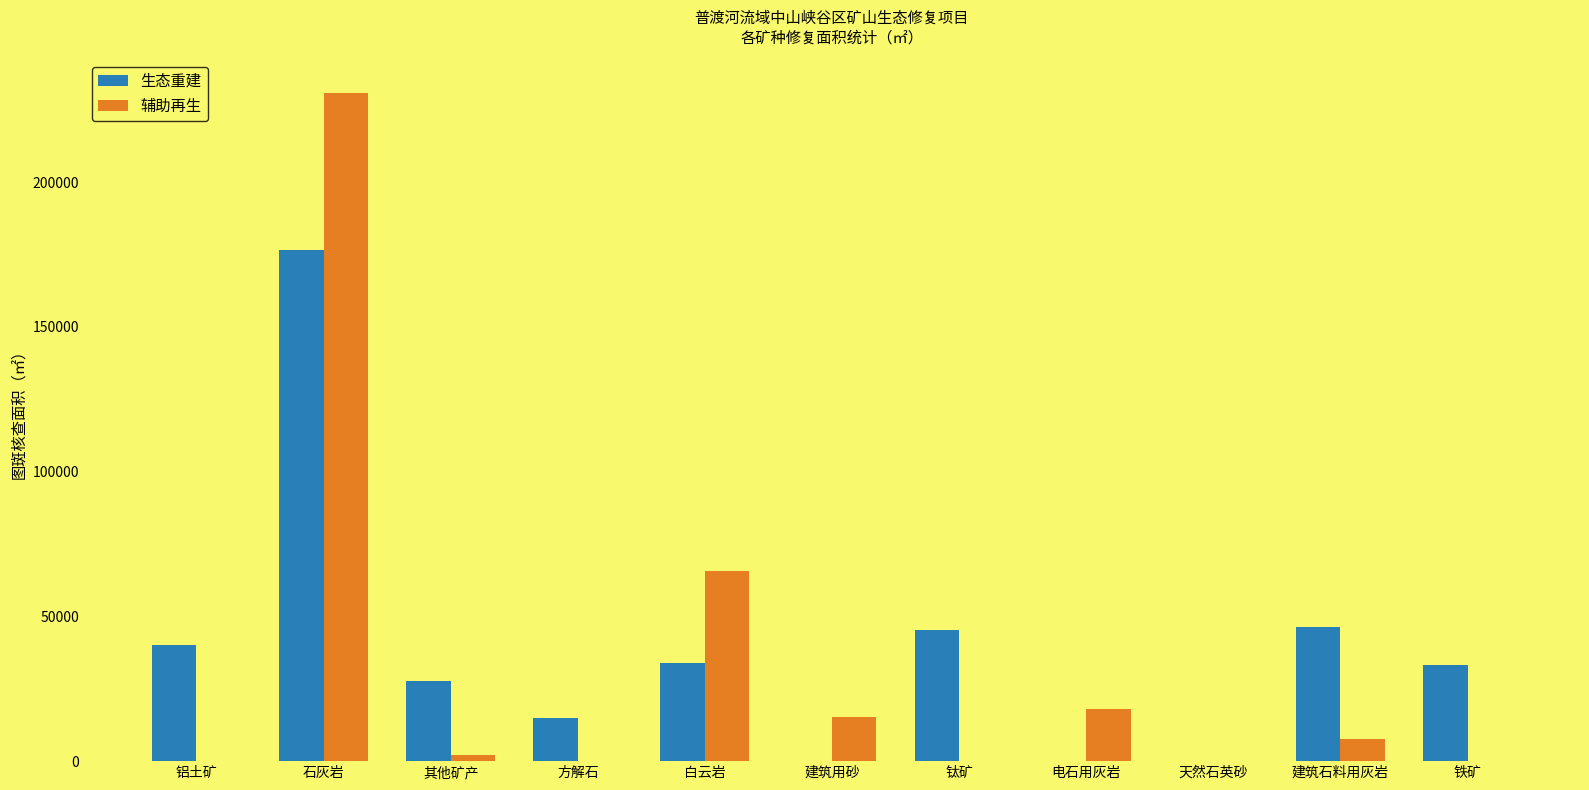

Is the value of 生态重建 at 钛矿 greater than the value of 辅助再生 at 铁矿?

Yes